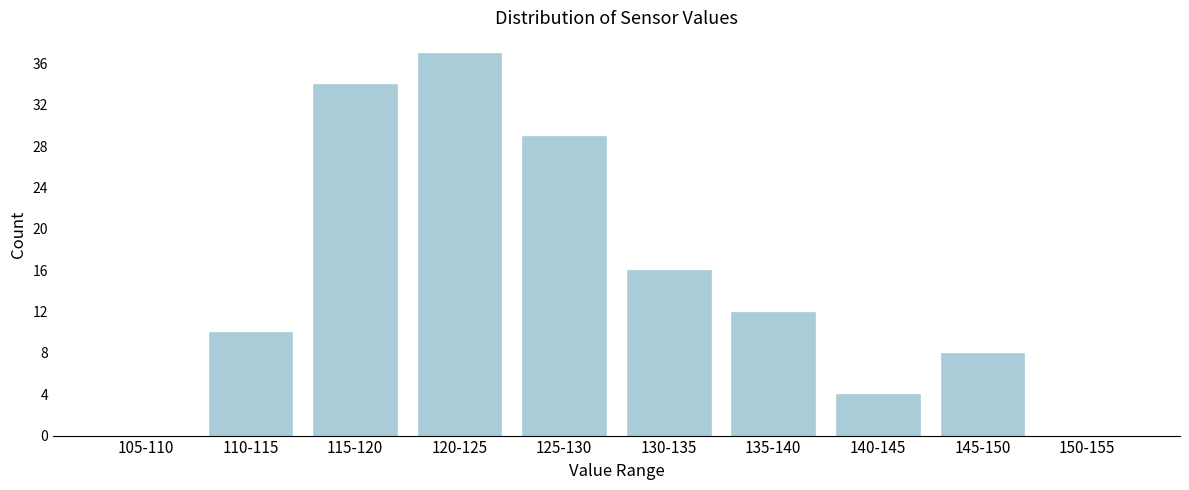

Reading left to right, what are all the values shown in this chart?

105-110=0	110-115=10	115-120=34	120-125=37	125-130=29	130-135=16	135-140=12	140-145=4	145-150=8	150-155=0